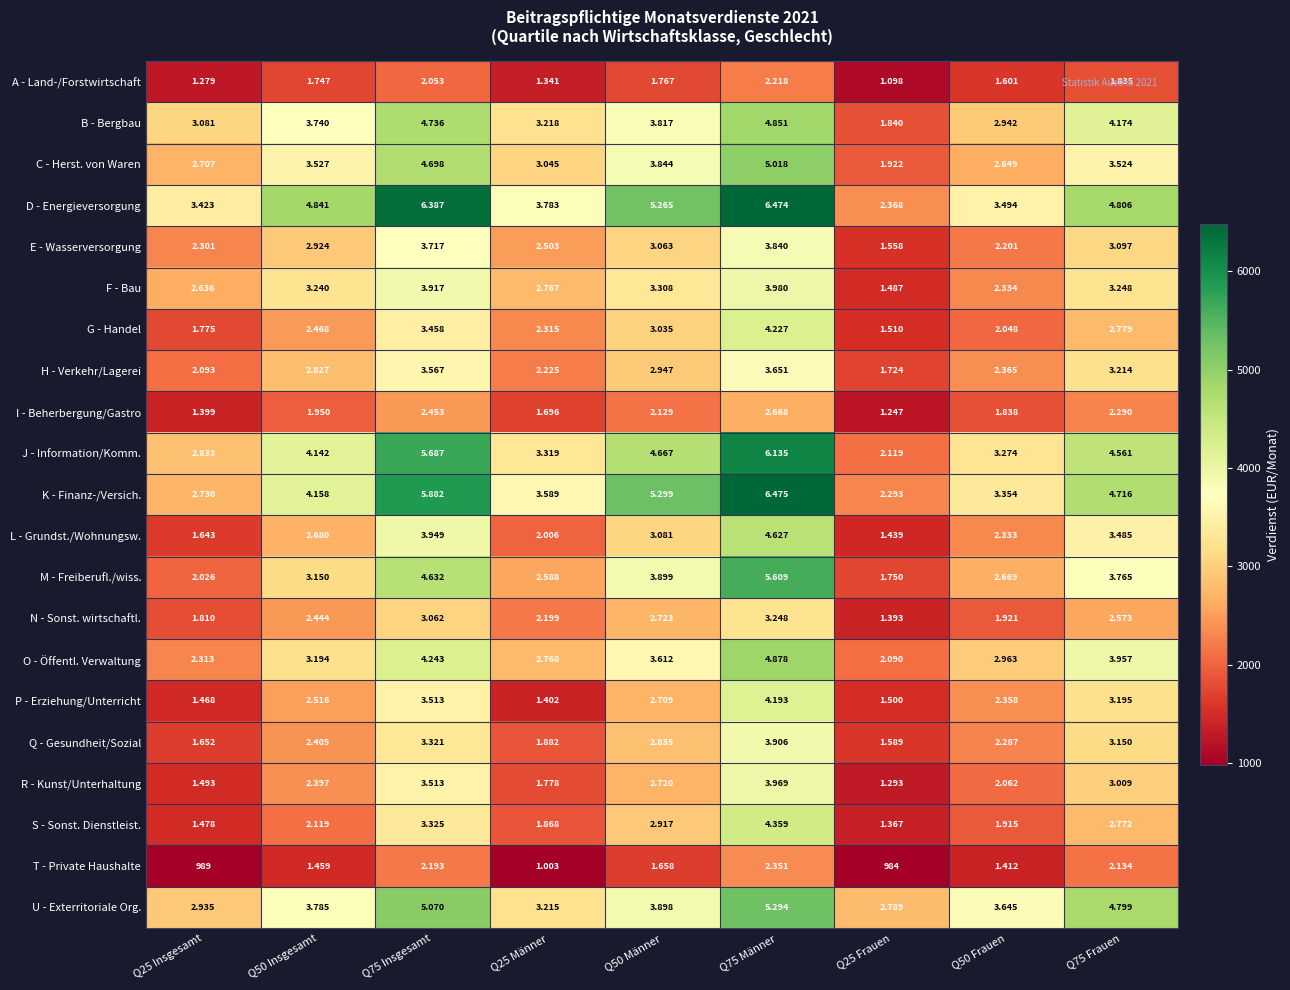

Which category has the lowest value across all series?

Q25 Frauen